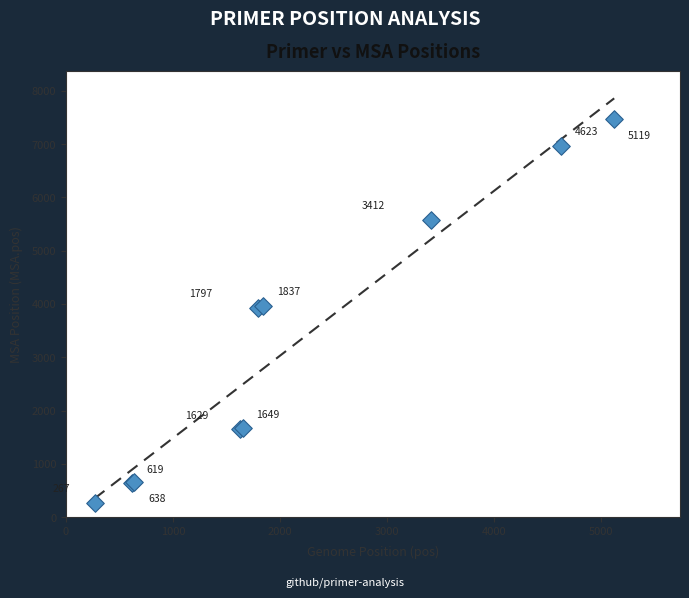

What Y value in the scatter plot is closest to 3869?

3925